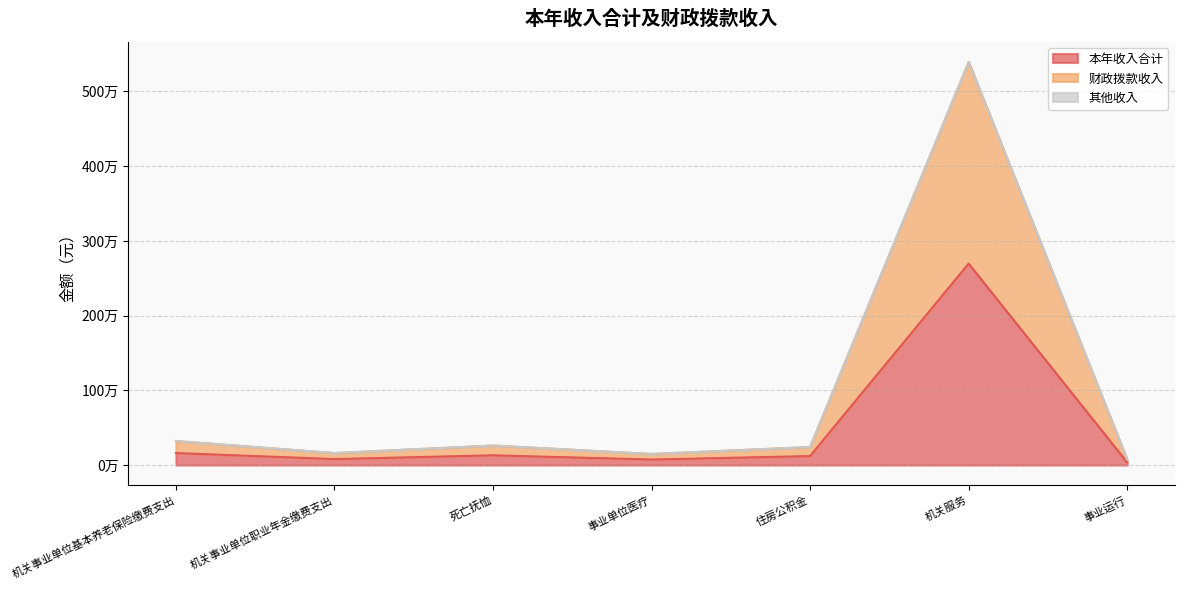

At how many categories does at least one series exceed 5356048?

1